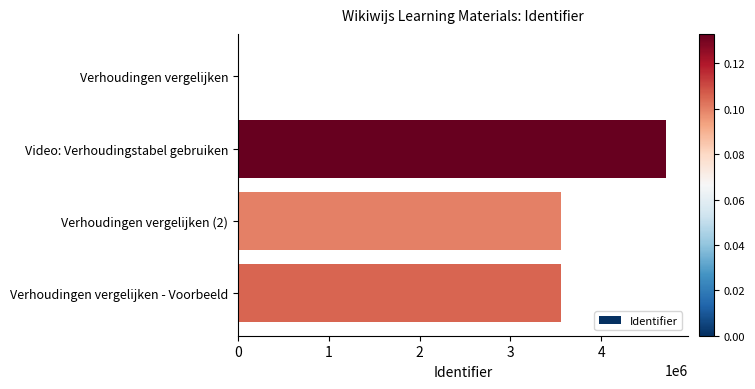

Read the value at Video: Verhoudingstabel gebruiken.

4719403